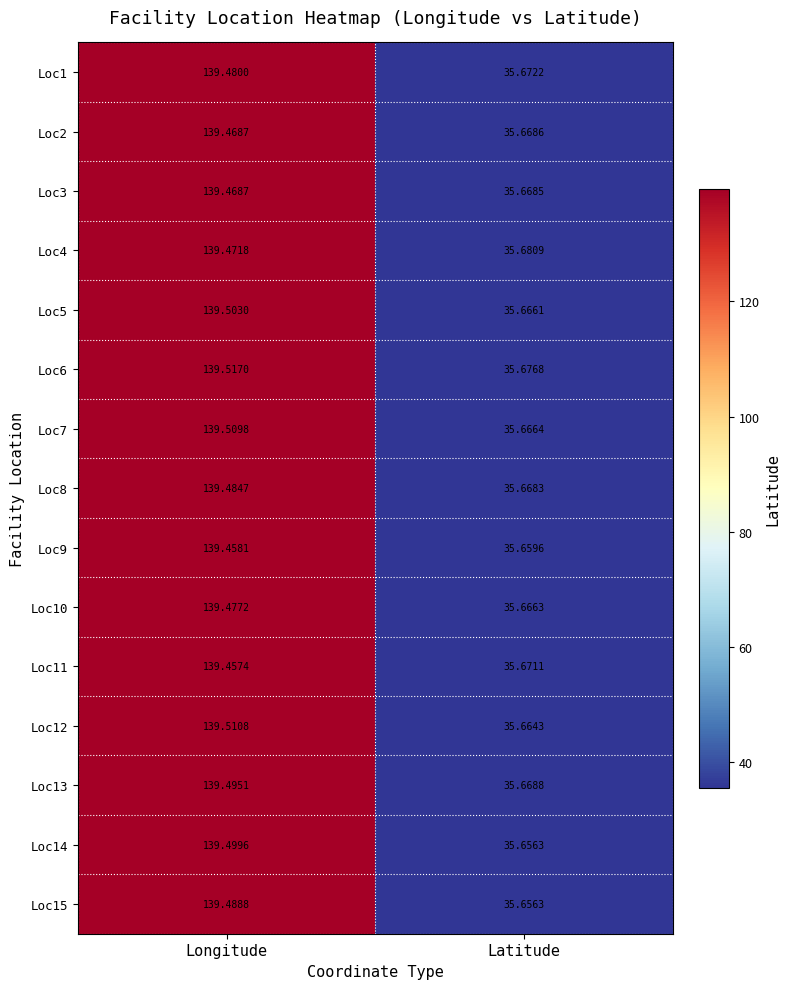

At which category is the sum across all series the highest?

Longitude